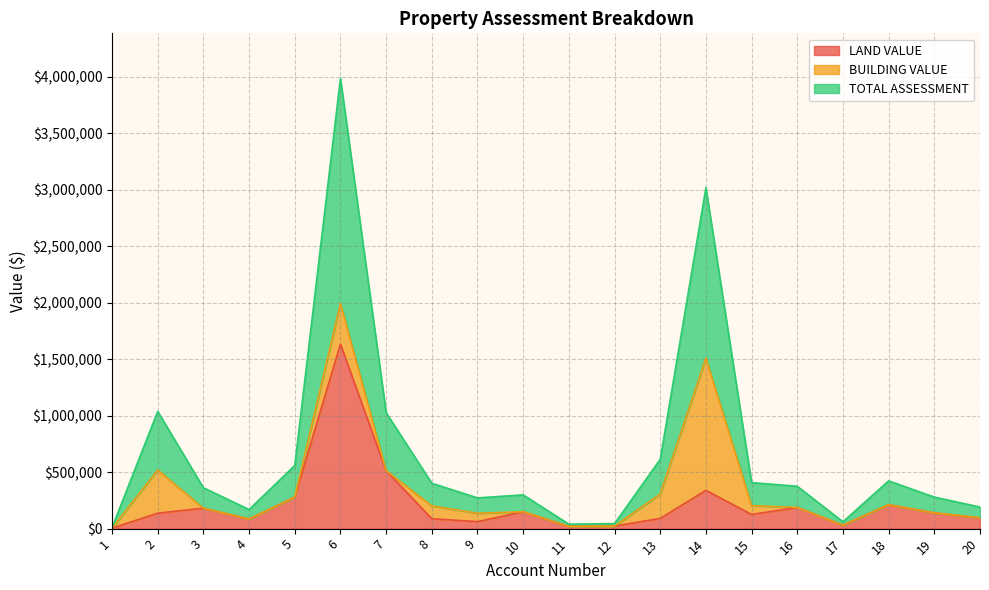

What is the maximum value for LAND VALUE?

1633000